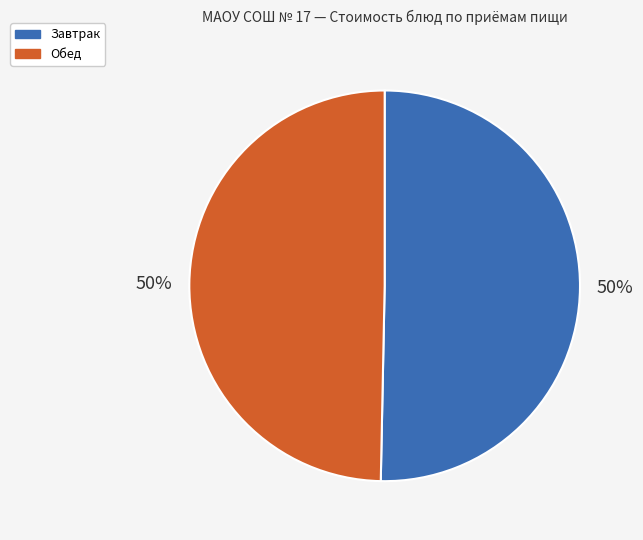

To the nearest percent, what is the average slice percentage?

50%